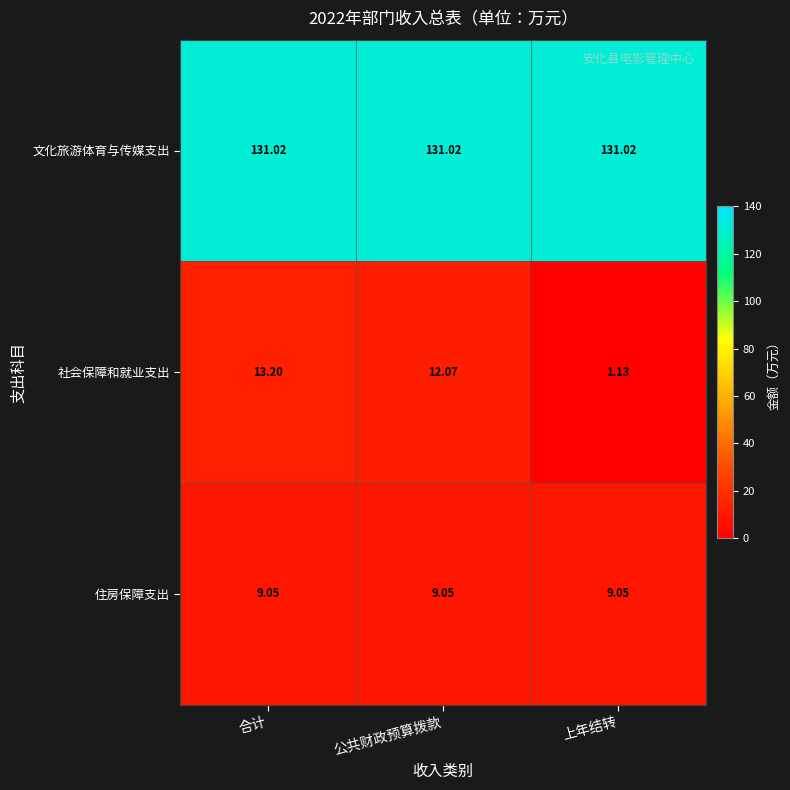

Which series has the largest range (max minus min)?

社会保障和就业支出